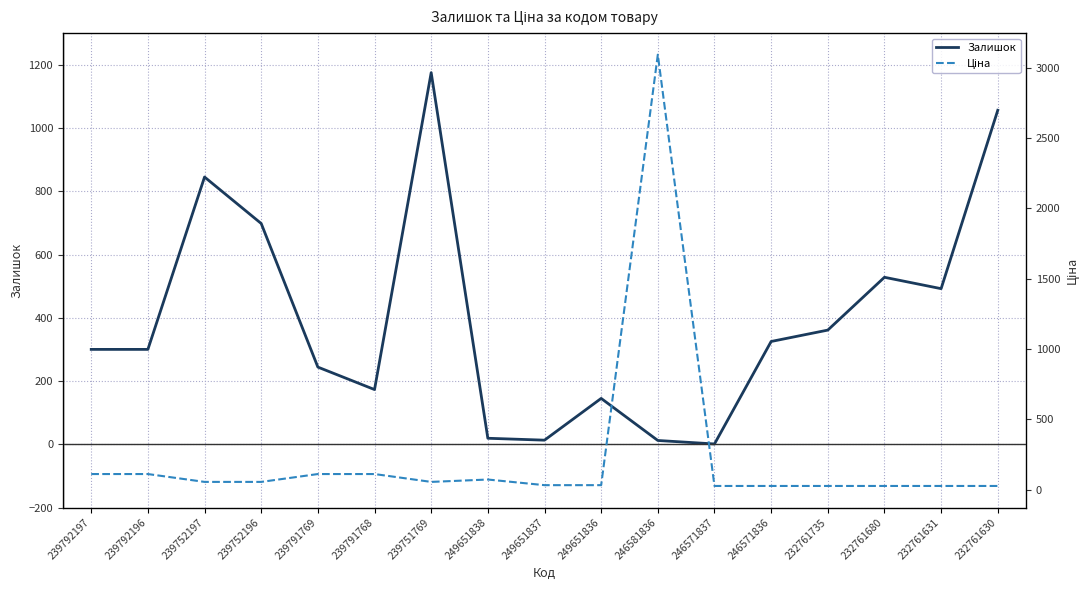

How many values in the Ціна series exceed 55?

9